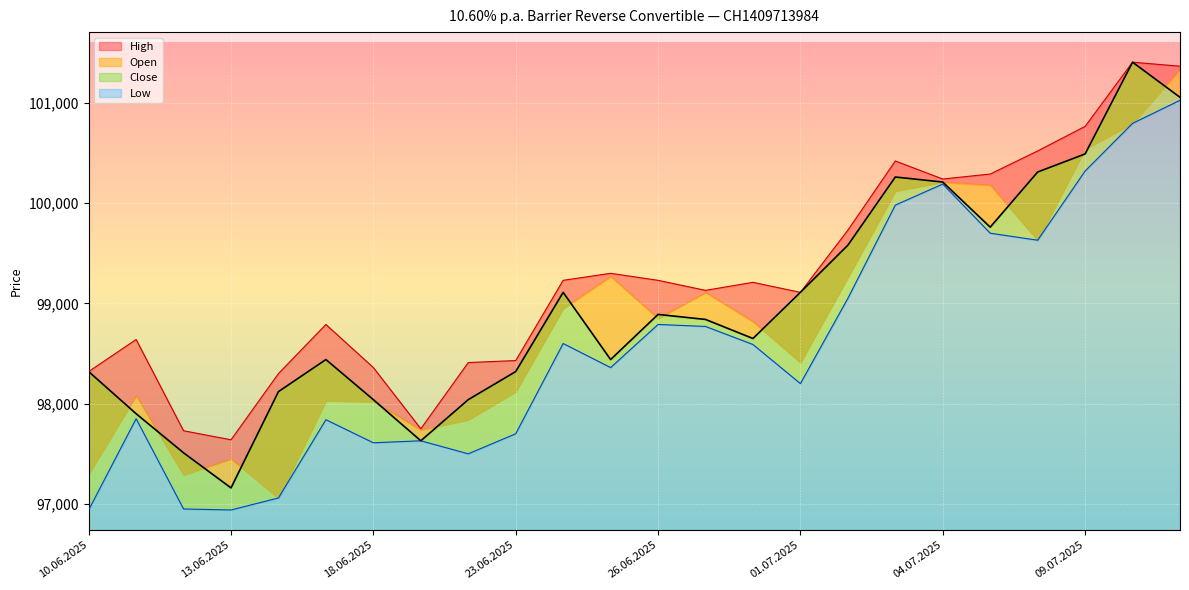

In Open, how many points are higher than both neighbors (excluding endpoints)?

6